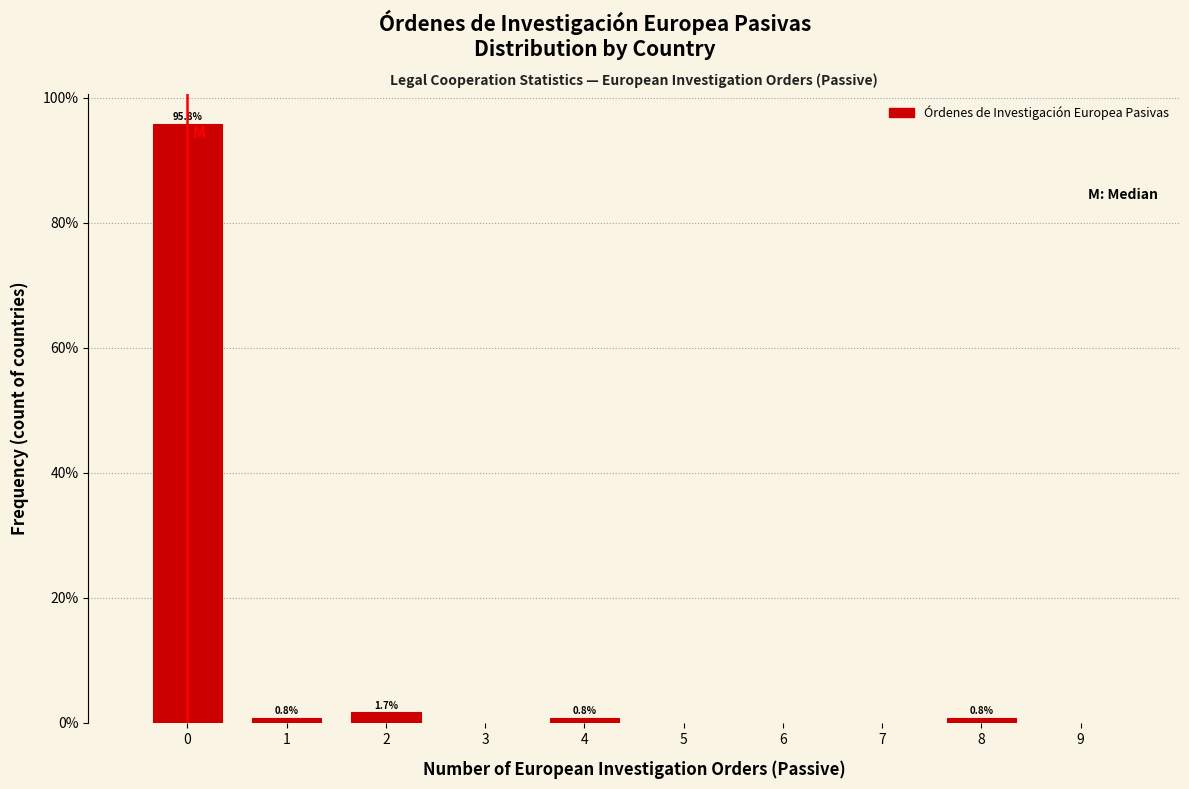

Reading left to right, transcribe all the data shown in this chart.

0=95.8	1=0.8	2=1.7	4=0.8	8=0.8